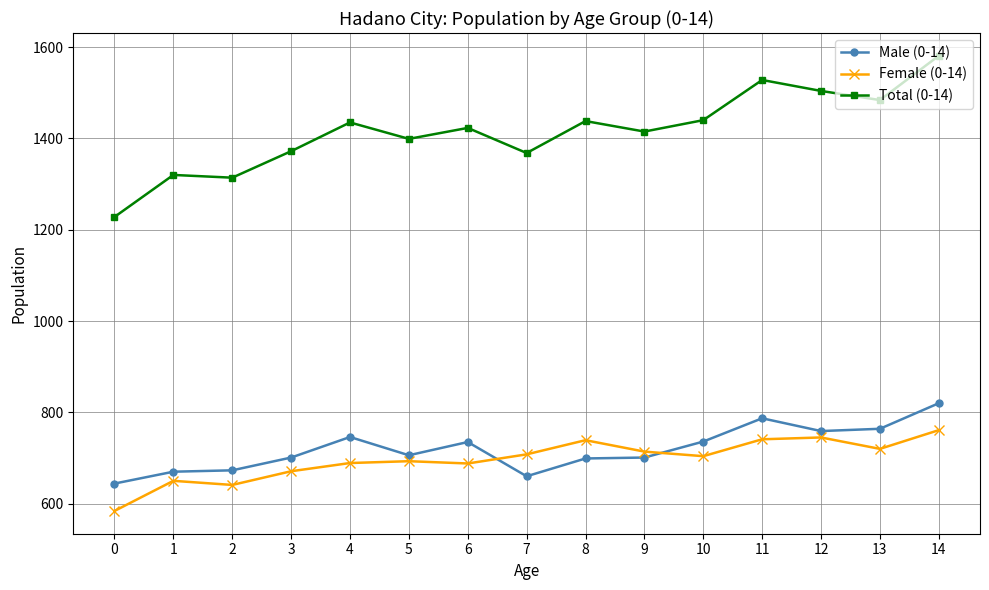

What is the approximate value of Male (0-14) at 13?

764